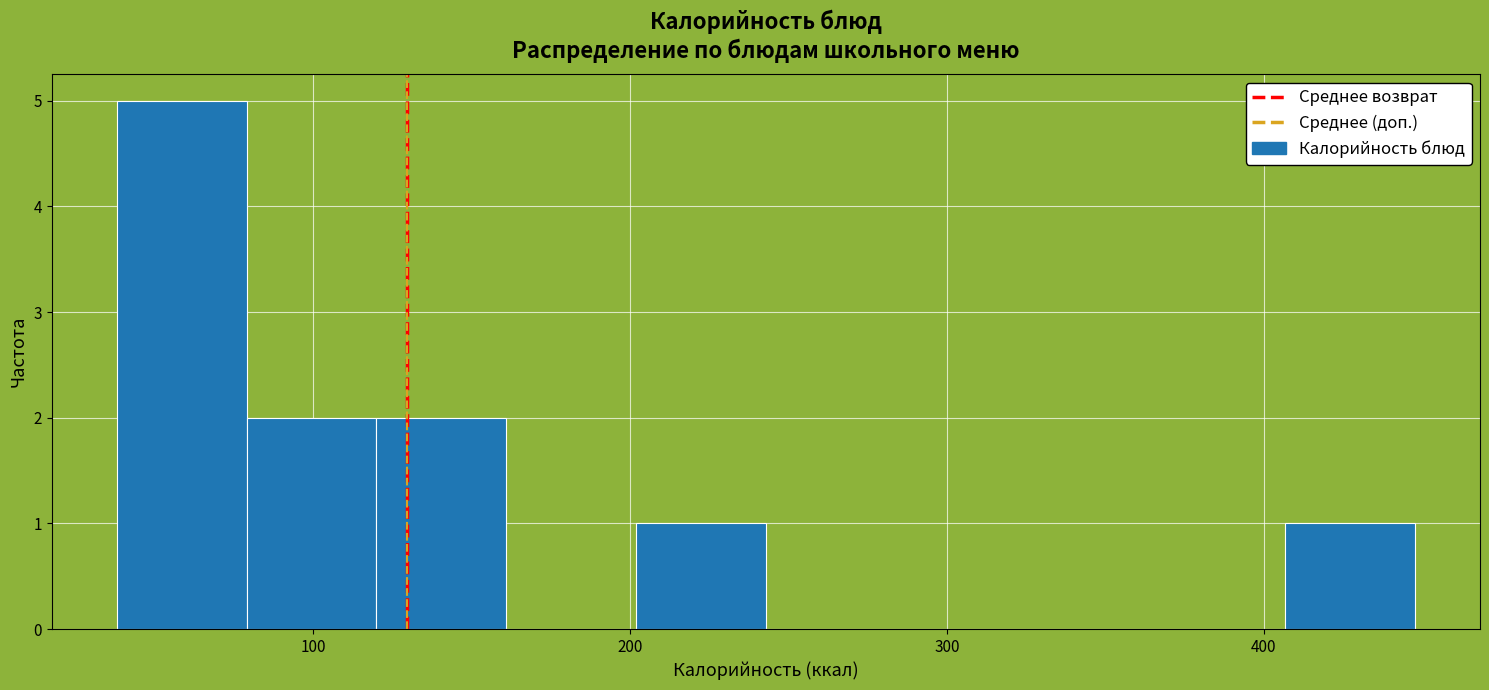

Reading left to right, list every bar in this chart as the range it spans on the x-axis followed by its height. Neither the bar edges nor the heights are printed on the chart, so give them approximately, as read against the axes.

40 to 80: 5
80 to 120: 2
120 to 160: 2
160 to 200: 0
200 to 240: 1
240 to 280: 0
280 to 320: 0
320 to 370: 0
370 to 410: 0
410 to 450: 1